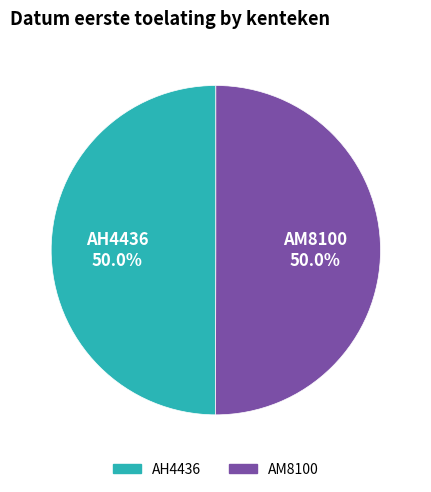

What percentage do AM8100 and AH4436 together represent?

100.0%